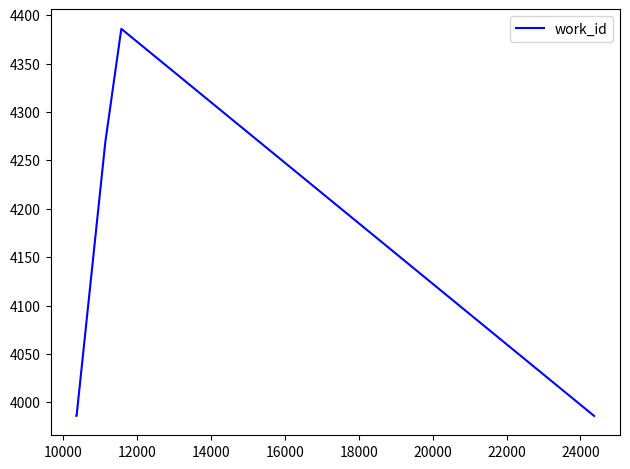

What is the minimum value shown in the chart?

3986